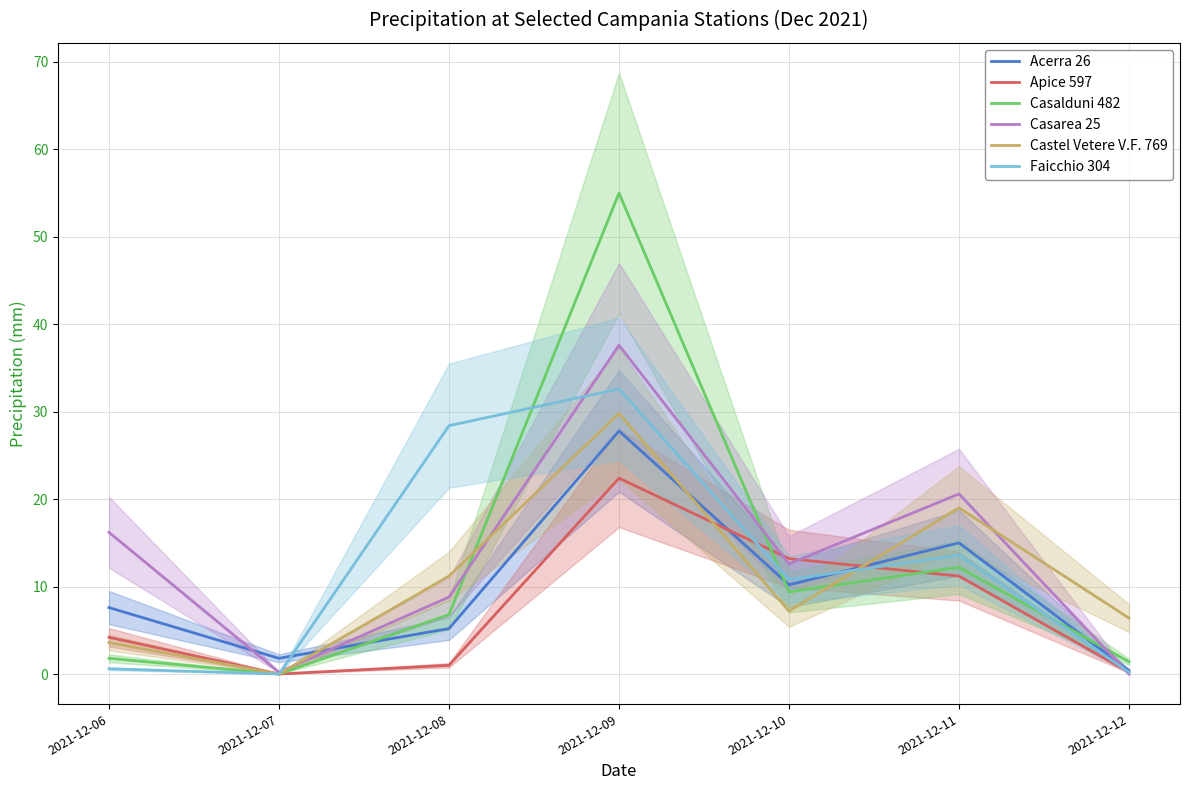

Rank the series at 2021-12-06 from lowest to highest value.

Faicchio 304, Casalduni 482, Castel Vetere V.F. 769, Apice 597, Acerra 26, Casarea 25